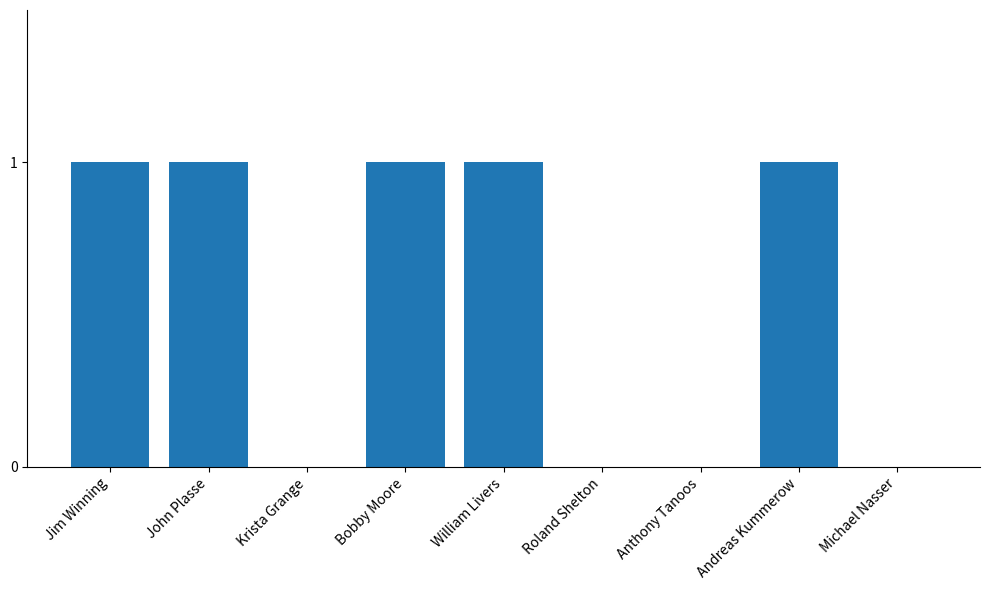

Is it true that the value at John Plasse is 0?

False